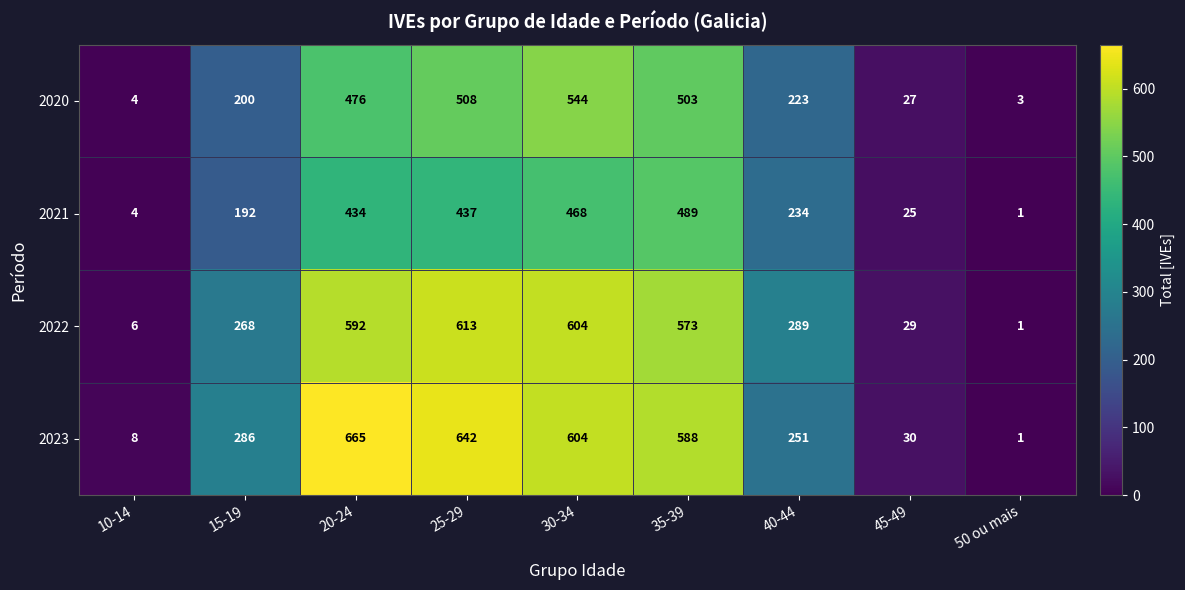

Where does the 2022 series first go above 289?

20-24